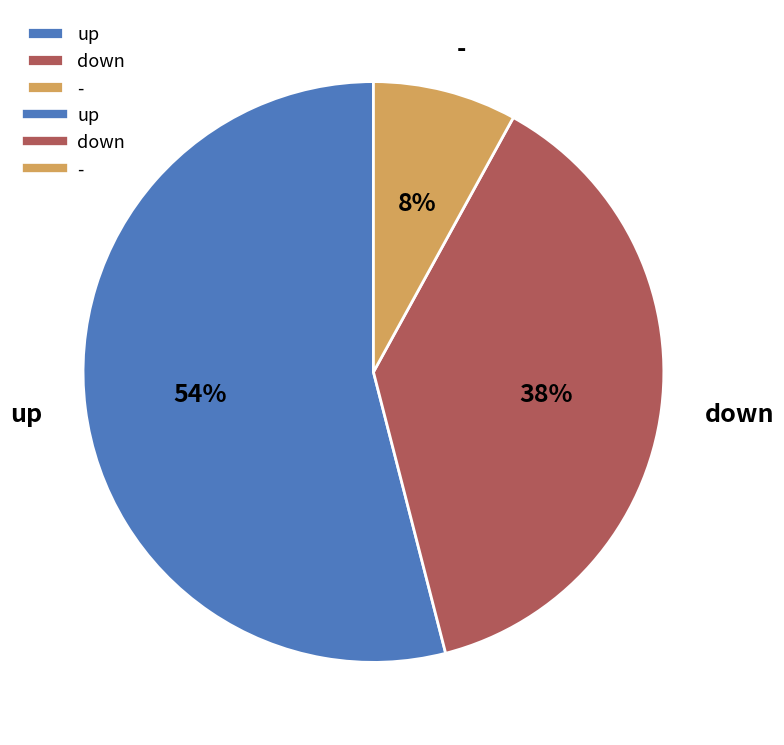

To the nearest percent, what percentage of the pie is -?

8%